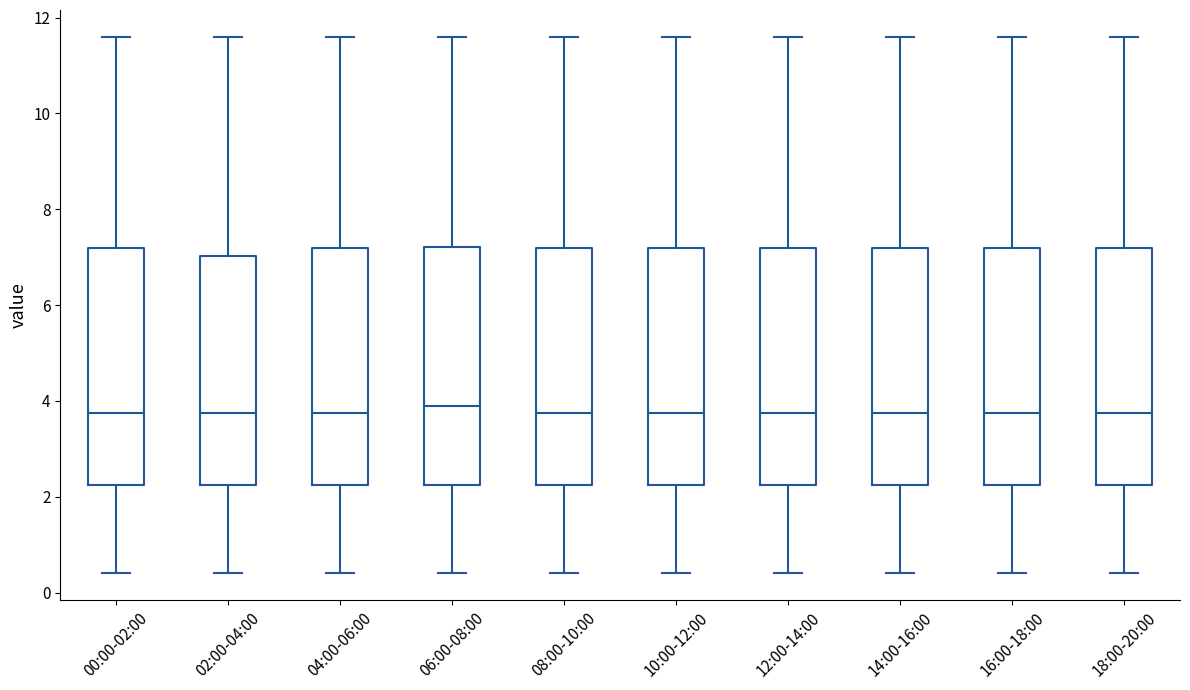

Reading left to right, transcribe this box plot: for each box, give where its median line is, the range the box spans, and where its two whiskers end, as read against the y-axis. The values are not printed on the chart, so give them approximately, as read against the axis.

00:00-02:00: median 3.8, box 2.2 to 7.2, whiskers 0.4 to 11.6
02:00-04:00: median 3.8, box 2.2 to 7.0, whiskers 0.4 to 11.6
04:00-06:00: median 3.8, box 2.2 to 7.2, whiskers 0.4 to 11.6
06:00-08:00: median 4.0, box 2.2 to 7.2, whiskers 0.4 to 11.6
08:00-10:00: median 3.8, box 2.2 to 7.2, whiskers 0.4 to 11.6
10:00-12:00: median 3.8, box 2.2 to 7.2, whiskers 0.4 to 11.6
12:00-14:00: median 3.8, box 2.2 to 7.2, whiskers 0.4 to 11.6
14:00-16:00: median 3.8, box 2.2 to 7.2, whiskers 0.4 to 11.6
16:00-18:00: median 3.8, box 2.2 to 7.2, whiskers 0.4 to 11.6
18:00-20:00: median 3.8, box 2.2 to 7.2, whiskers 0.4 to 11.6